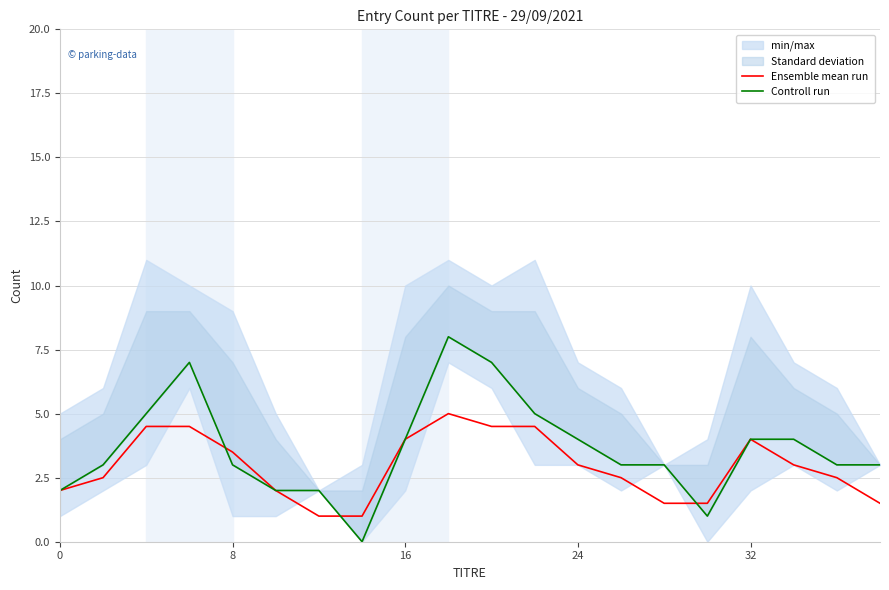

True or false: Ensemble mean run has more than 0 interior local peaks.

True